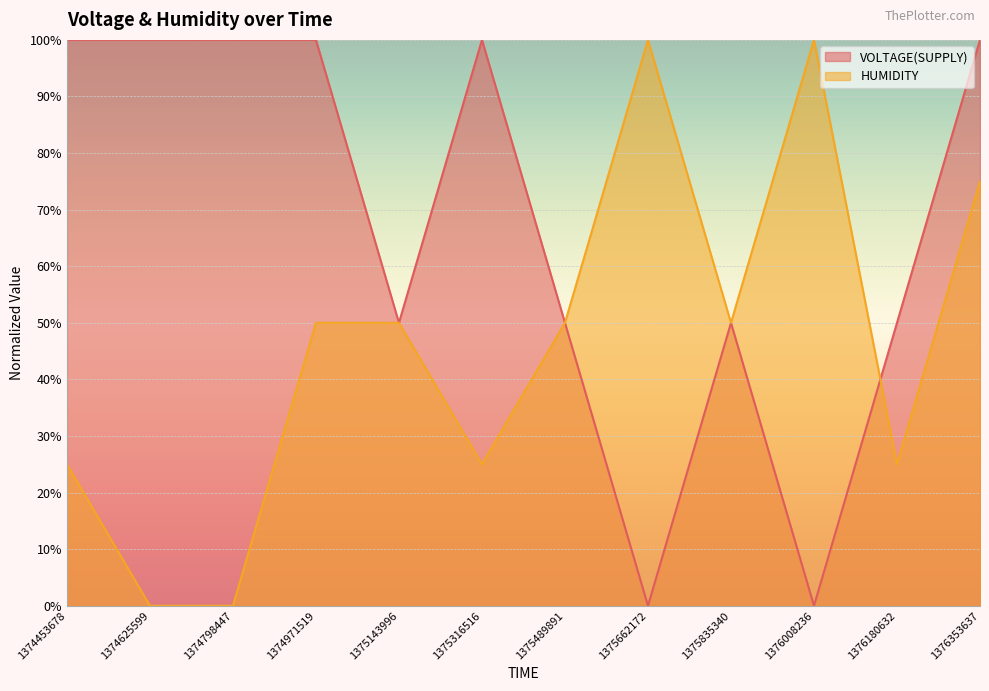

Does the chart display data point markers on the line(s)?

No